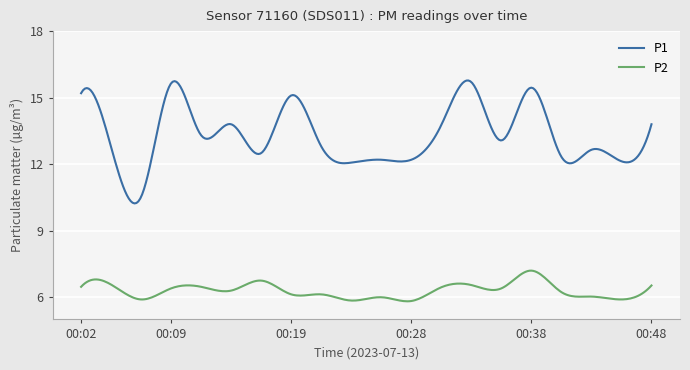

Which series has the largest total across all categories?

P1